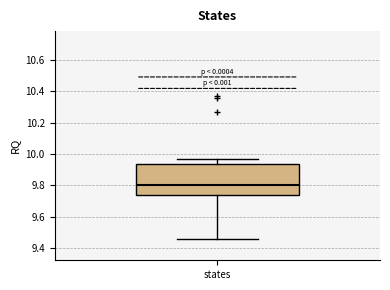

Transcribe this box plot: give where the median line is, the range the box spans, and where the two whiskers end, as read against the y-axis. The values are not printed on the chart, so give them approximately, as read against the axis.

median 9.80, box 9.74 to 9.94, whiskers 9.46 to 9.98